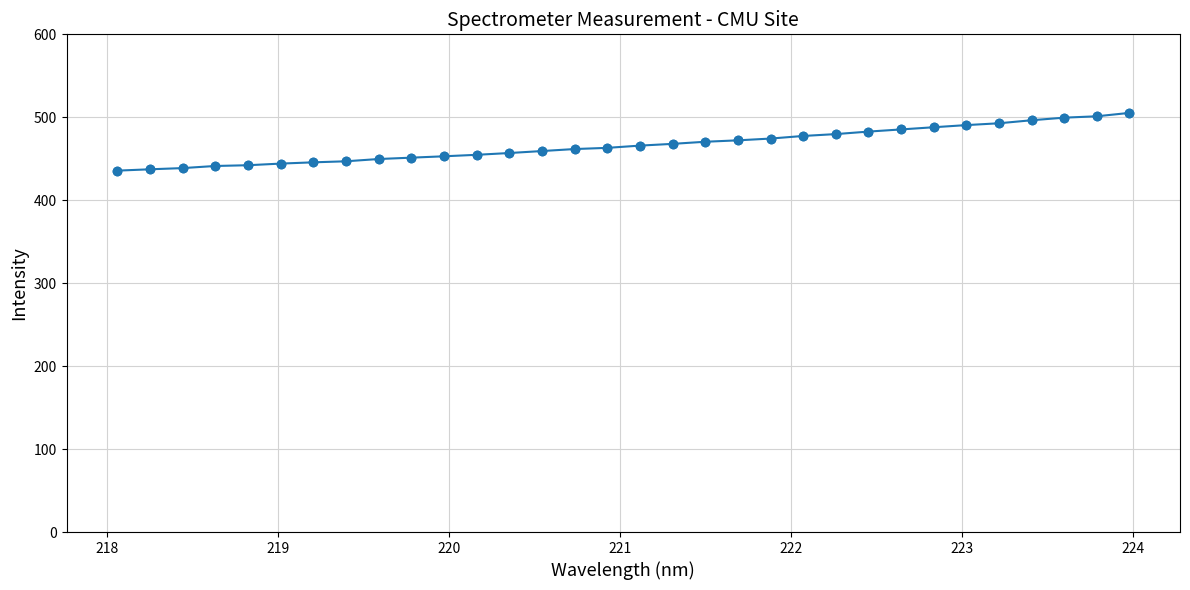

What is the value of the 19th point from the left?

470.5